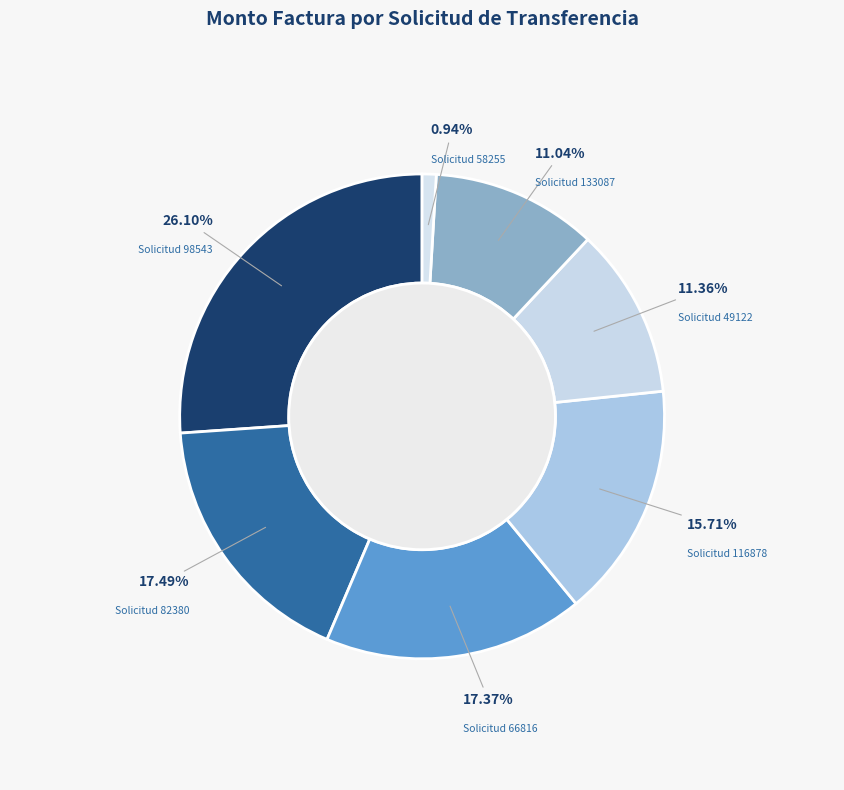

Is there any slice that represents more than half of the pie?

No